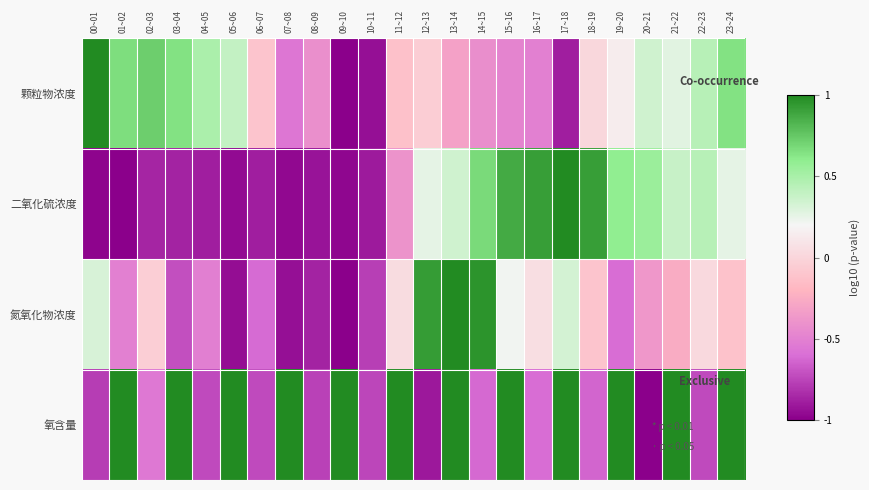

Reading left to right, transcribe all the data shown in this chart.

颗粒物浓度: 00~01=1.0	01~02=0.7	02~03=0.7	03~04=0.6	04~05=0.5	05~06=0.4	06~07=-0.1	07~08=-0.6	08~09=-0.4	09~10=-1.0	10~11=-0.9	11~12=-0.1	12~13=-0.1	13~14=-0.3	14~15=-0.4	15~16=-0.5	16~17=-0.5	17~18=-0.9	18~19=0.0	19~20=0.1	20~21=0.4	21~22=0.3	22~23=0.4	23~24=0.6
二氧化硫浓度: 00~01=-1.0	01~02=-1.0	02~03=-0.9	03~04=-0.9	04~05=-0.9	05~06=-1.0	06~07=-0.9	07~08=-1.0	08~09=-0.9	09~10=-1.0	10~11=-0.9	11~12=-0.4	12~13=0.3	13~14=0.3	14~15=0.7	15~16=0.9	16~17=0.9	17~18=1.0	18~19=0.9	19~20=0.6	20~21=0.6	21~22=0.4	22~23=0.4	23~24=0.3
氮氧化物浓度: 00~01=0.3	01~02=-0.5	02~03=-0.0	03~04=-0.7	04~05=-0.5	05~06=-1.0	06~07=-0.6	07~08=-0.9	08~09=-0.9	09~10=-1.0	10~11=-0.8	11~12=0.0	12~13=0.9	13~14=1.0	14~15=1.0	15~16=0.2	16~17=0.1	17~18=0.3	18~19=-0.1	19~20=-0.6	20~21=-0.4	21~22=-0.3	22~23=0.0	23~24=-0.1
氧含量: 00~01=-0.8	01~02=1.0	02~03=-0.5	03~04=1.0	04~05=-0.7	05~06=1.0	06~07=-0.7	07~08=1.0	08~09=-0.8	09~10=1.0	10~11=-0.7	11~12=1.0	12~13=-0.9	13~14=1.0	14~15=-0.6	15~16=1.0	16~17=-0.6	17~18=1.0	18~19=-0.6	19~20=1.0	20~21=-1.0	21~22=1.0	22~23=-0.7	23~24=1.0